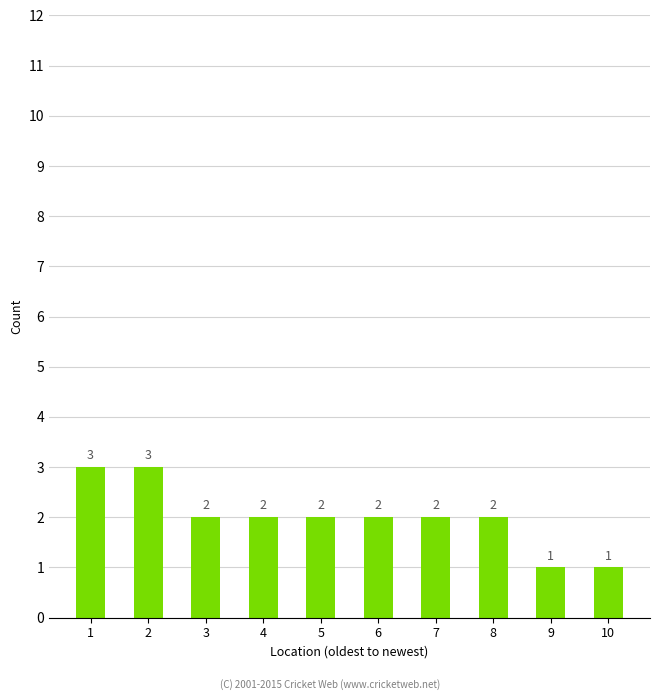

Is it true that the value at 6 is 3?

False